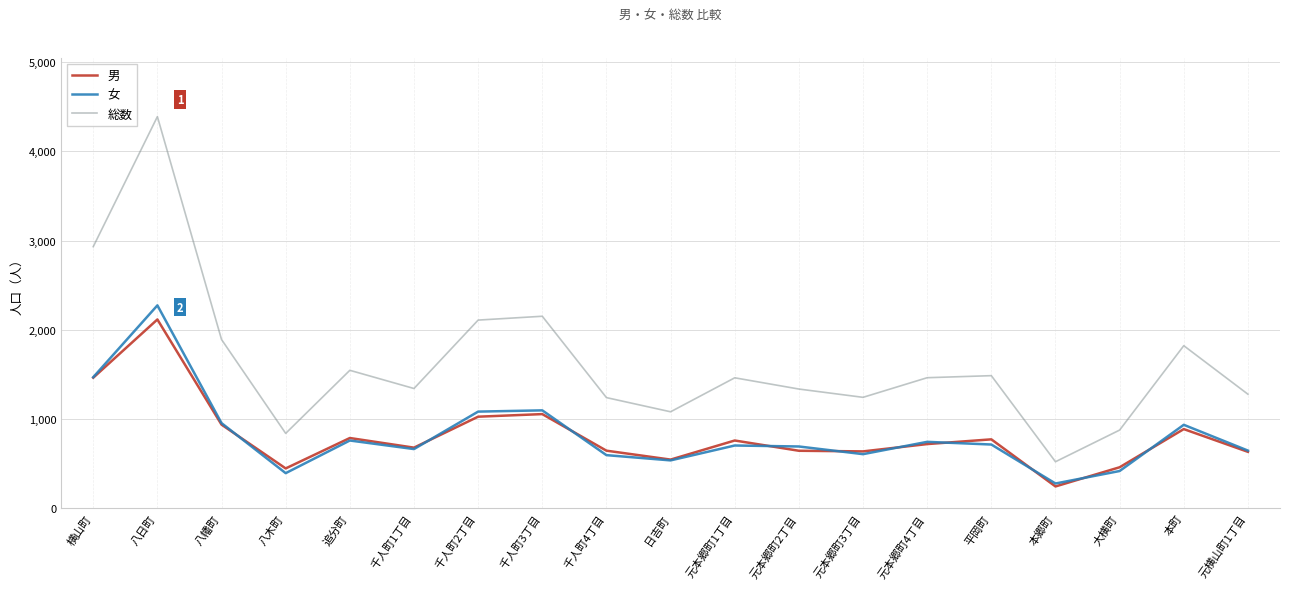

How many interior local peaks does the 男 series have?

6